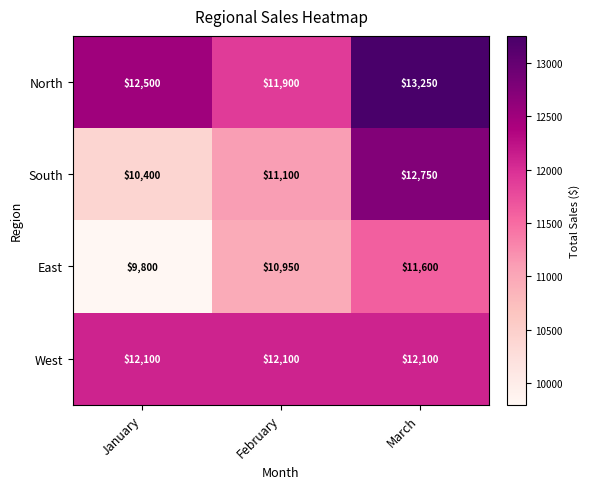

How many categories are shown in the chart?

3